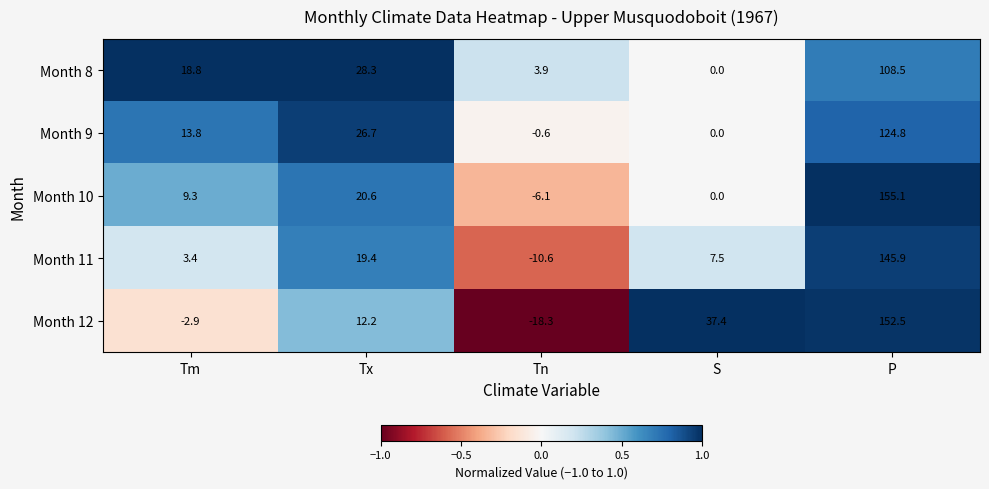

At Tn, list the series in order from largest to smallest.

Month 8, Month 9, Month 10, Month 11, Month 12